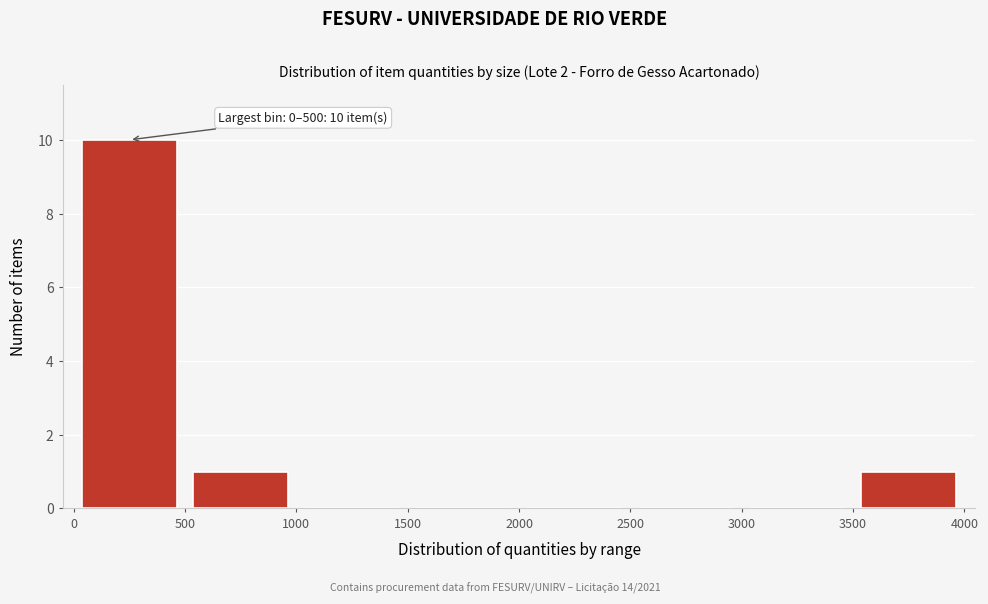

Which range on the x-axis has the tallest bar?

0 to 500